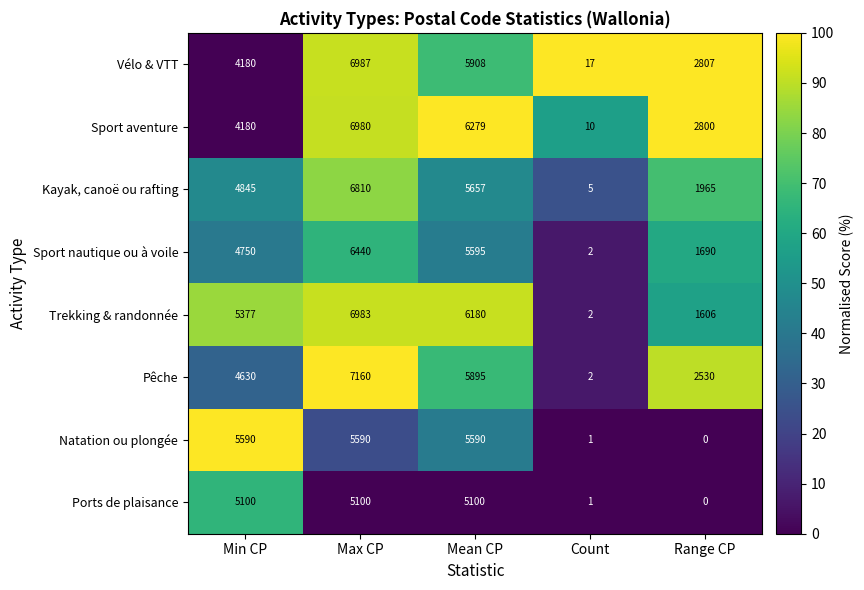

What is the difference between the Vélo & VTT values at Range CP and Count?

2790